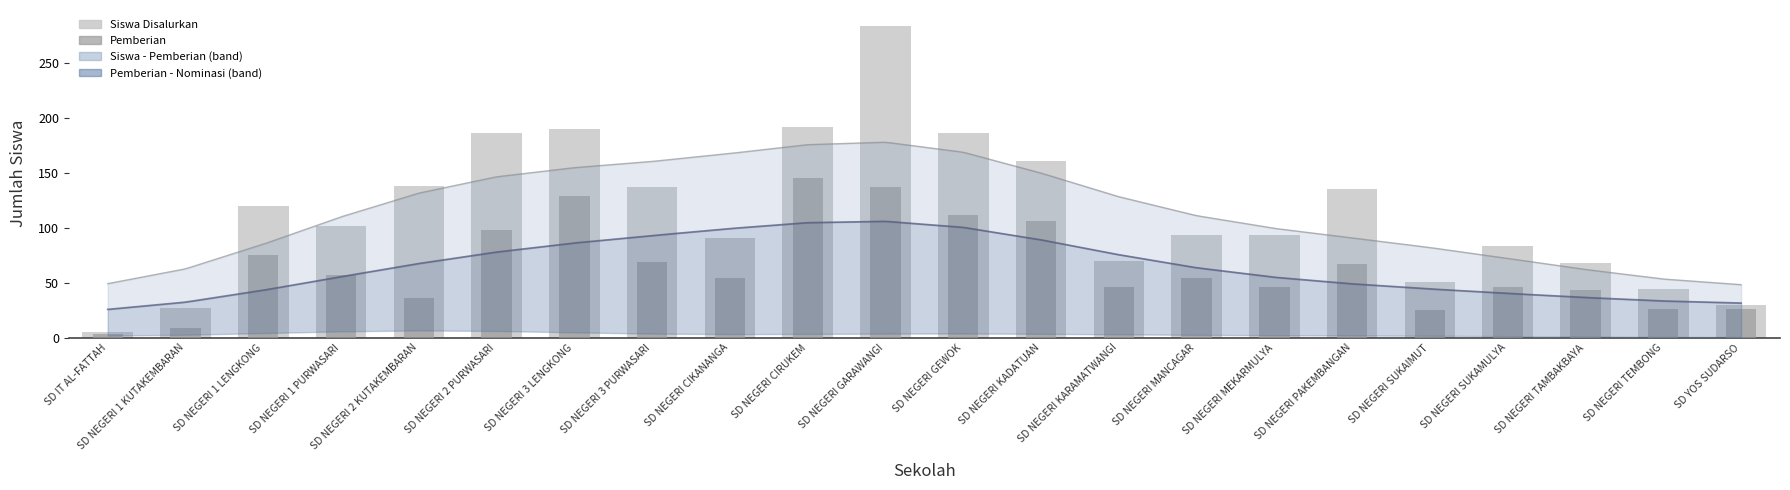

True or false: Pemberian has a value of 26 at SD YOS SUDARSO.

True